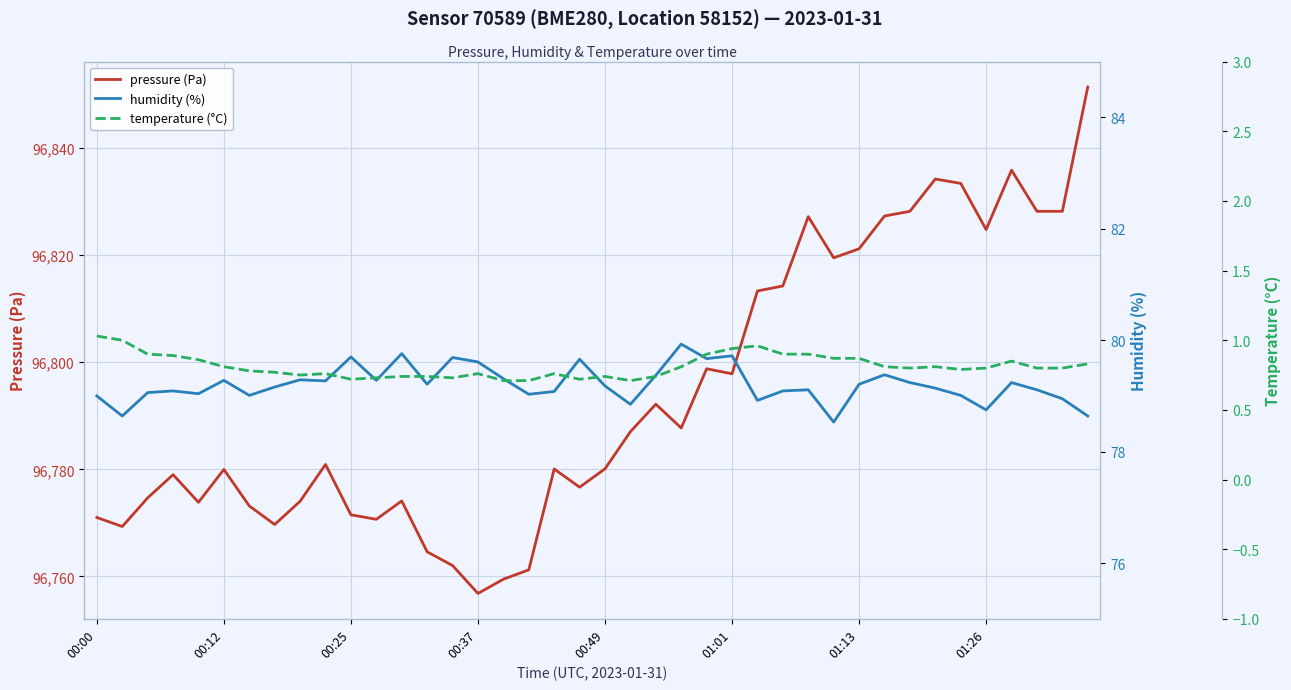

What is the difference between the second highest and minimum values in the humidity (%) series?

1.2